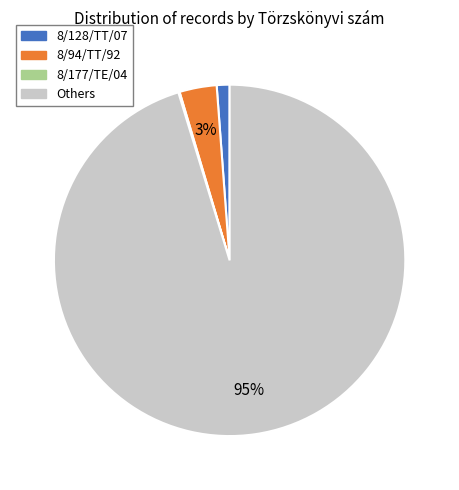

Is there a majority slice in this chart?

Yes